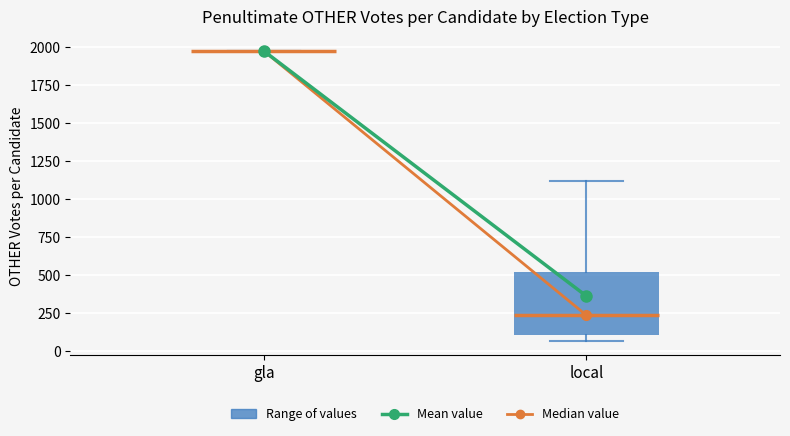

Which box is the tallest, from its lower edge to its upper edge?

local